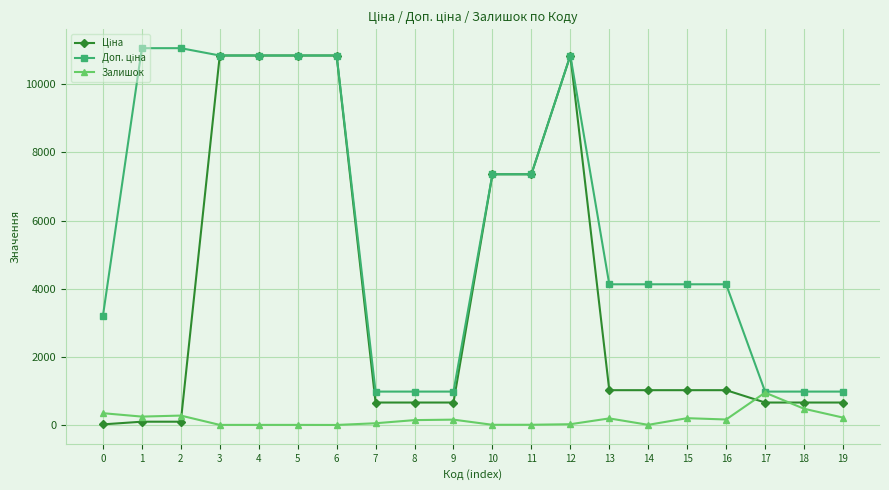

What is the highest value of the Залишок series?

963.0